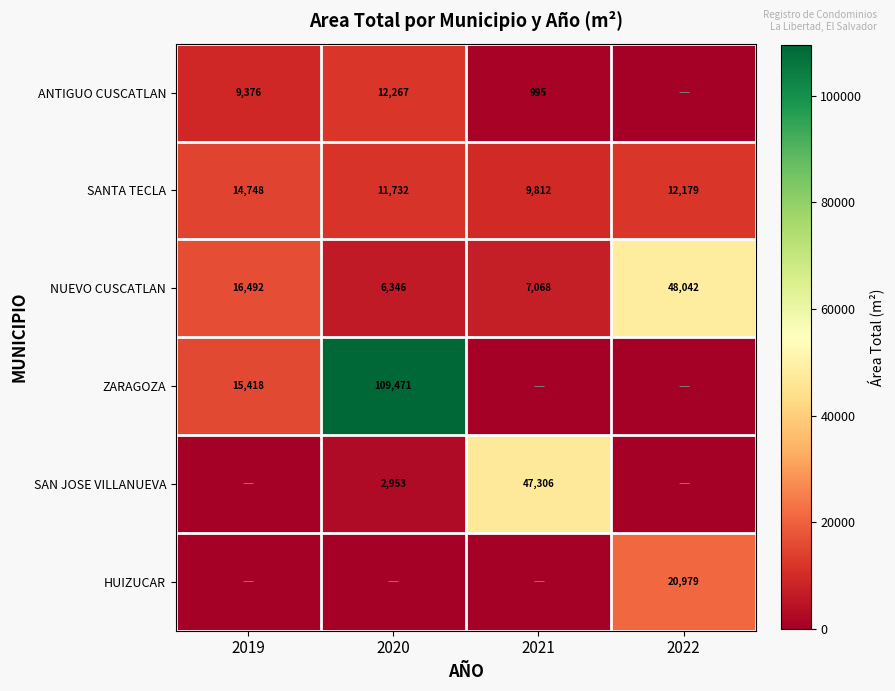

Read the NUEVO CUSCATLAN value at 2020, to the nearest 100.

6300